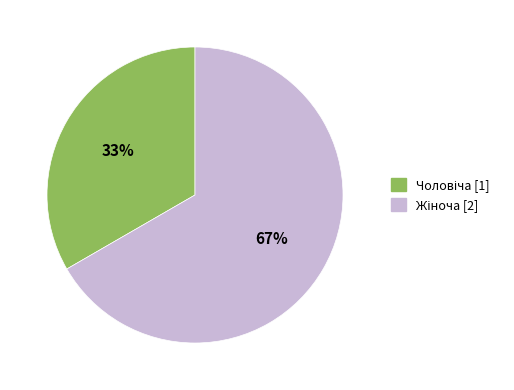

To the nearest percent, what is the average slice percentage?

50%